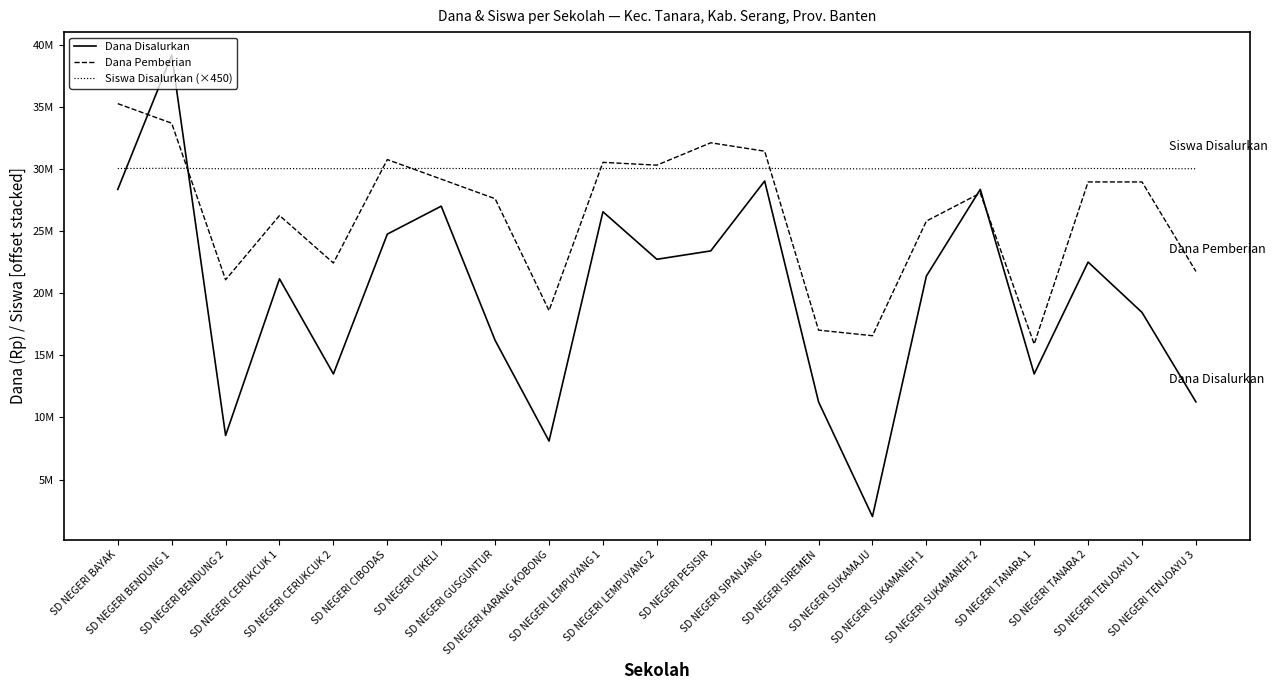

Reading left to right, transcribe all the data shown in this chart.

Dana Disalurkan: 28350000	39150000	8550000	21150000	13500000	24750000	27000000	16200000	8100000	26550000	22725000	23400000	29025000	11250000	2025000	21375000	28350000	13500000	22500000	18450000	11250000
Dana Pemberian: 35250000	33675000	21075000	26250000	22425000	30750000	29175000	27600000	18600000	30525000	30300000	32100000	31425000	17025000	16575000	25800000	28050000	15900000	28950000	28950000	21750000
Siswa Disalurkan (×450): 30029700	30048600	30009900	30022500	30016200	30032400	30034650	30017550	30008100	30032400	30026550	30025200	30036450	30011700	30002250	30026550	30036450	30016200	30030600	30019350	30012150